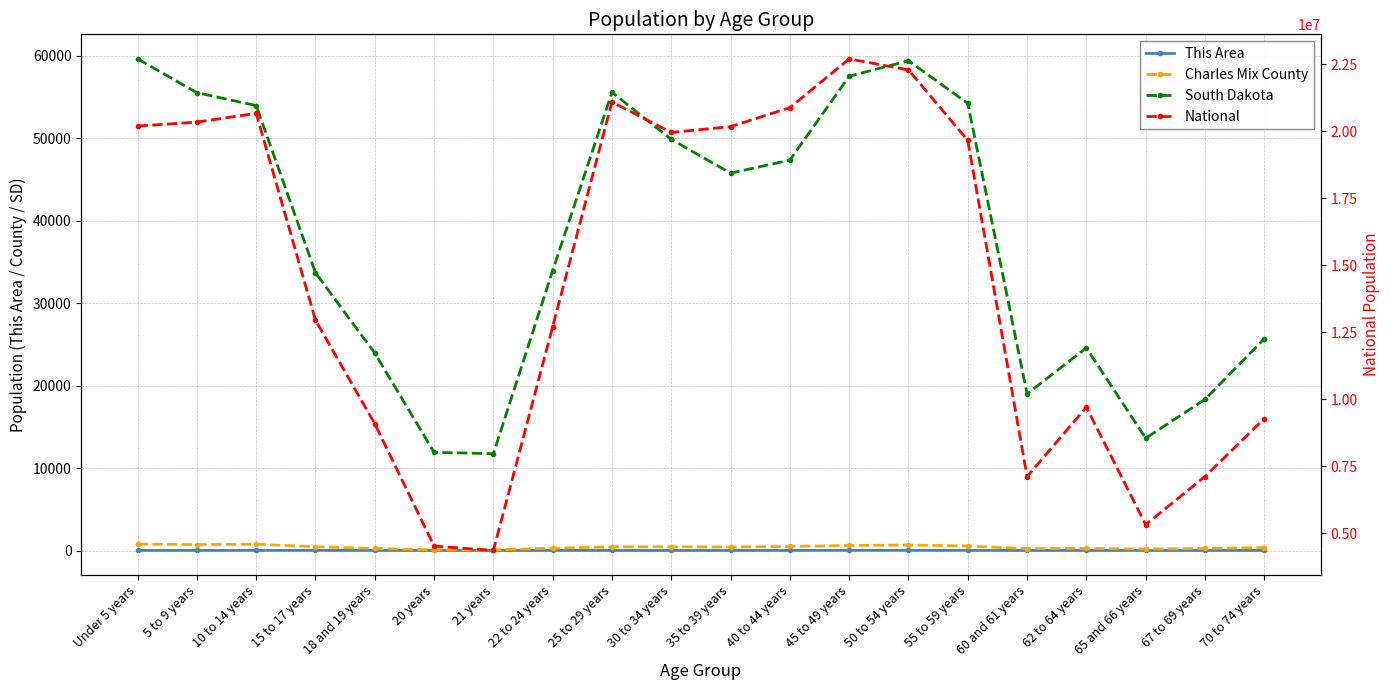

At which label does This Area first exceed 9?

Under 5 years